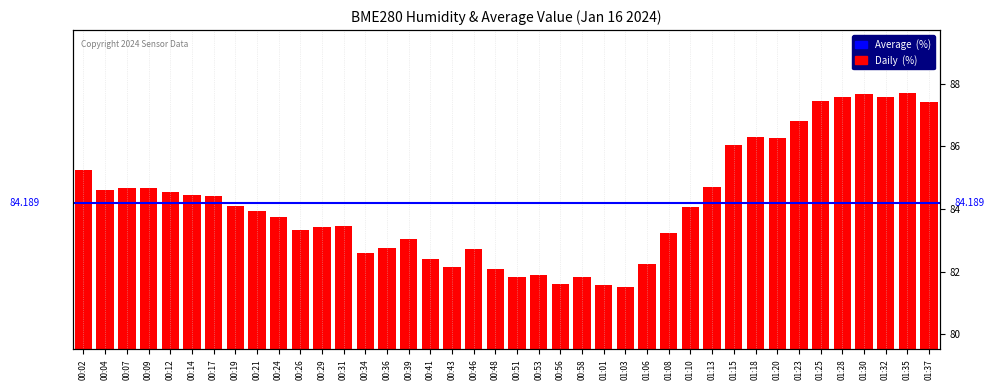

What is the greatest value displayed?

87.7